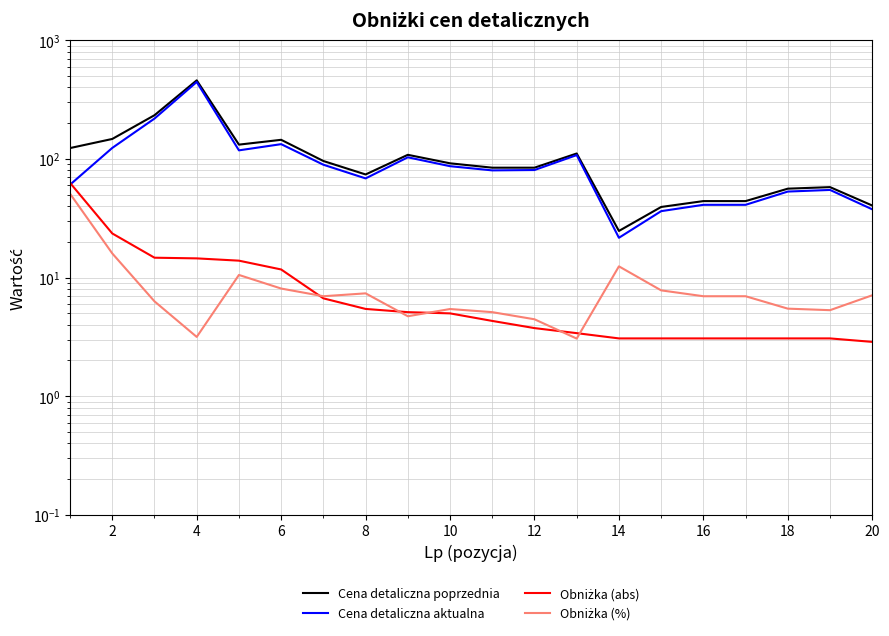

Which series changed the most between 12 and 18?

Cena detaliczna poprzednia